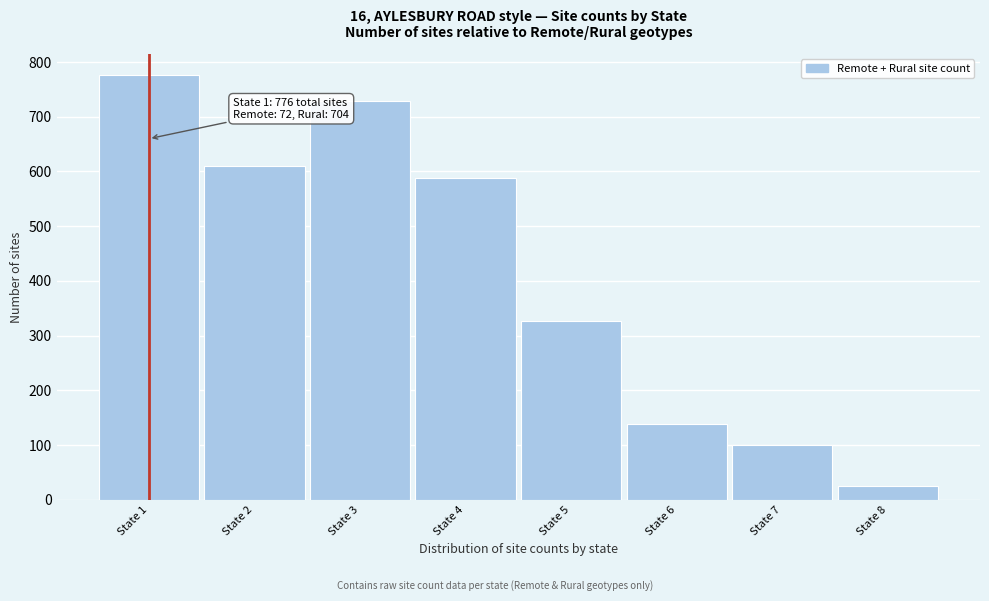

Reading left to right, list all the values displayed in this chart.

776	610	729	588	327	139	100	25